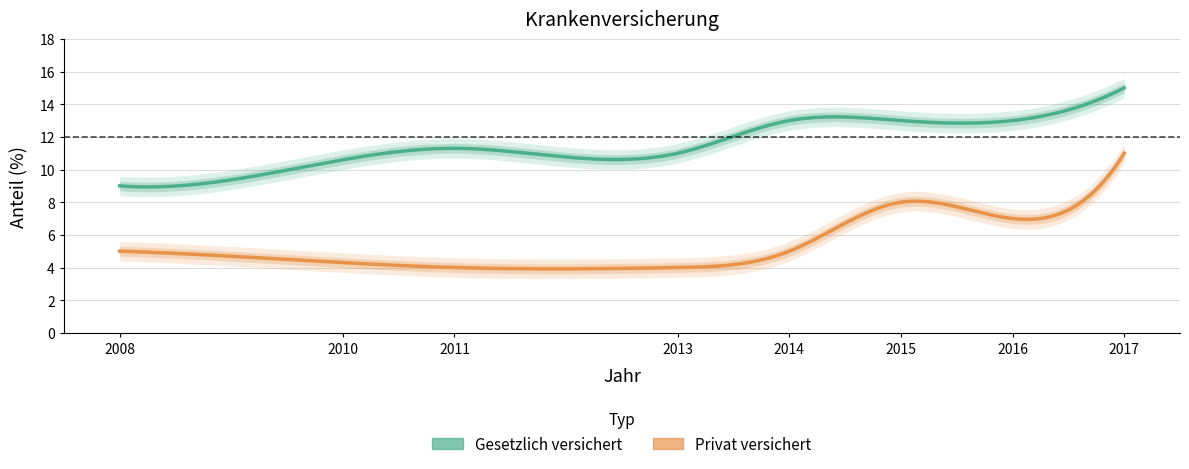

Is it true that Privat versichert equals 8.0 at 2015?

True